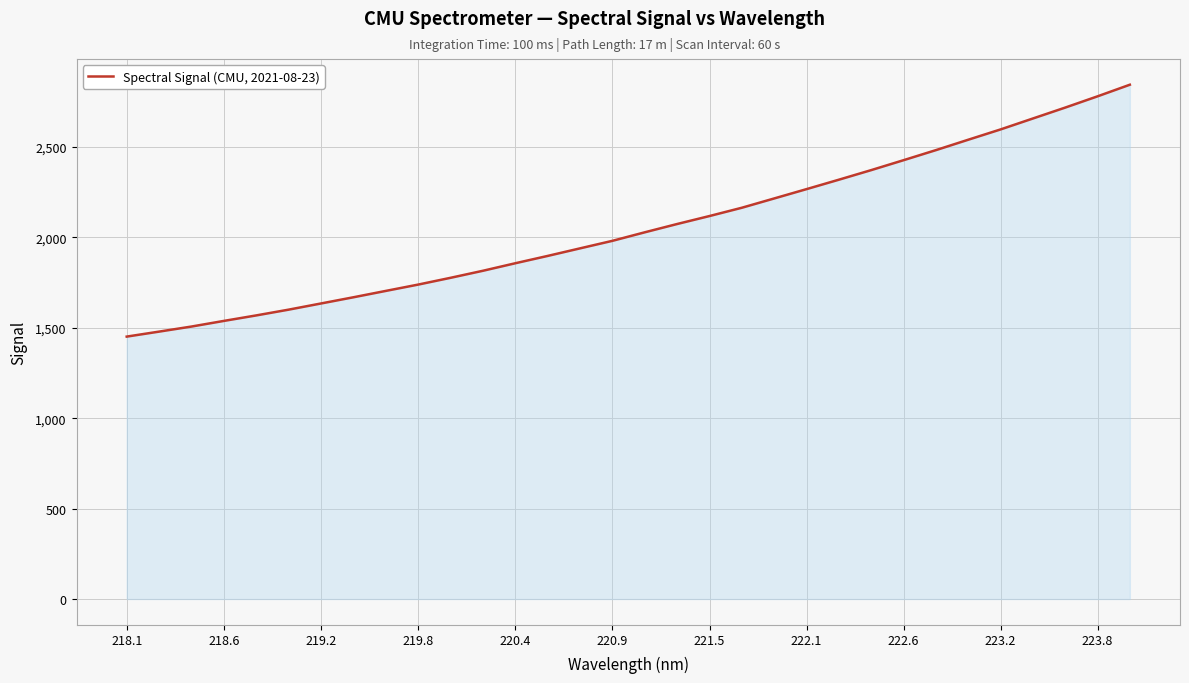

What is the maximum value shown in the chart?

2844.9